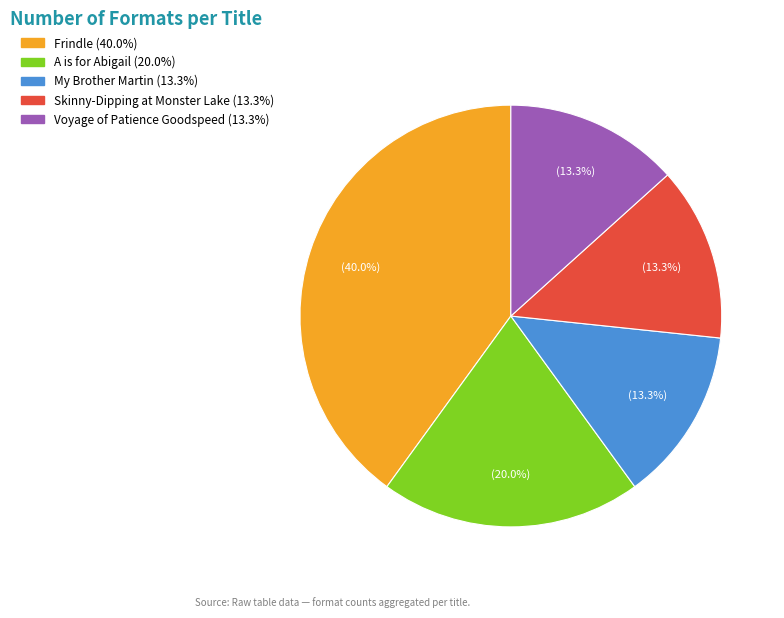

Count the number of slices in the pie.

5